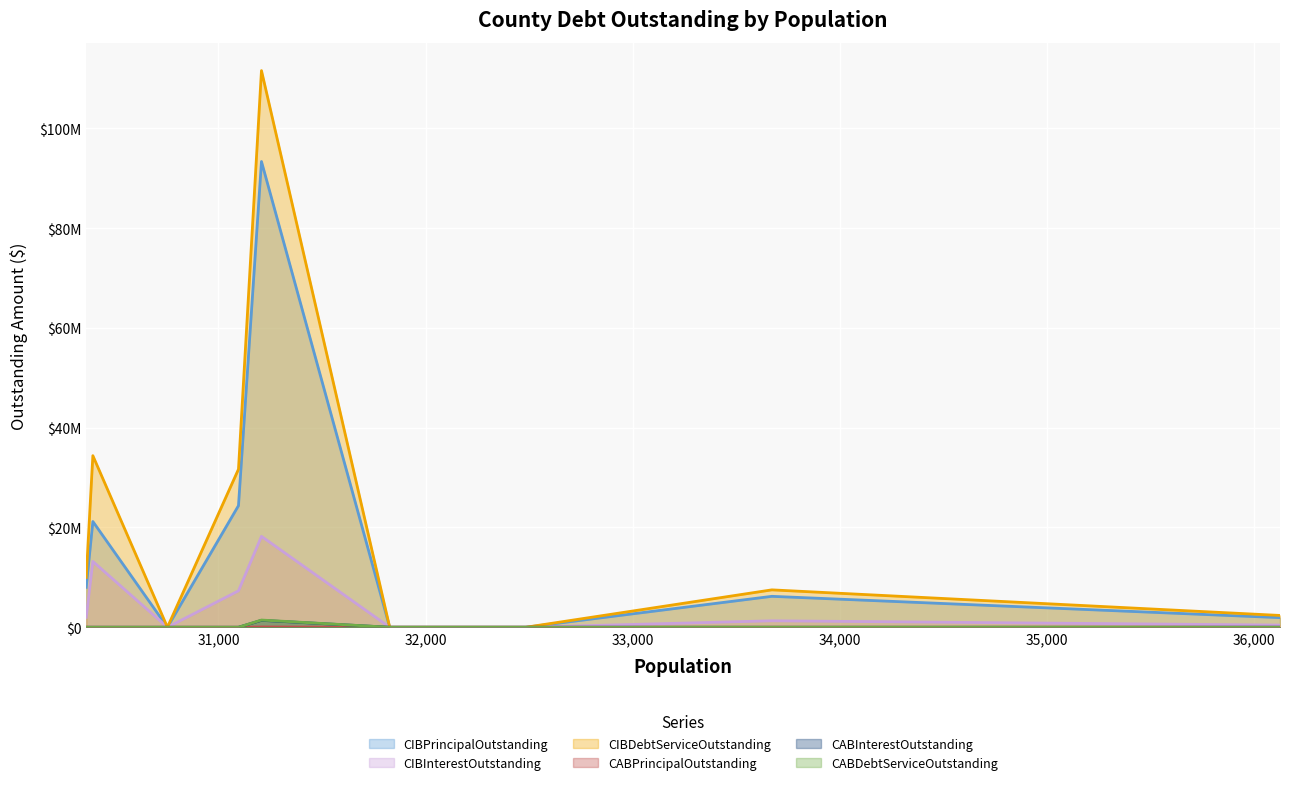

The value of CABDebtServiceOutstanding at Hale County is 0. True or false?

True